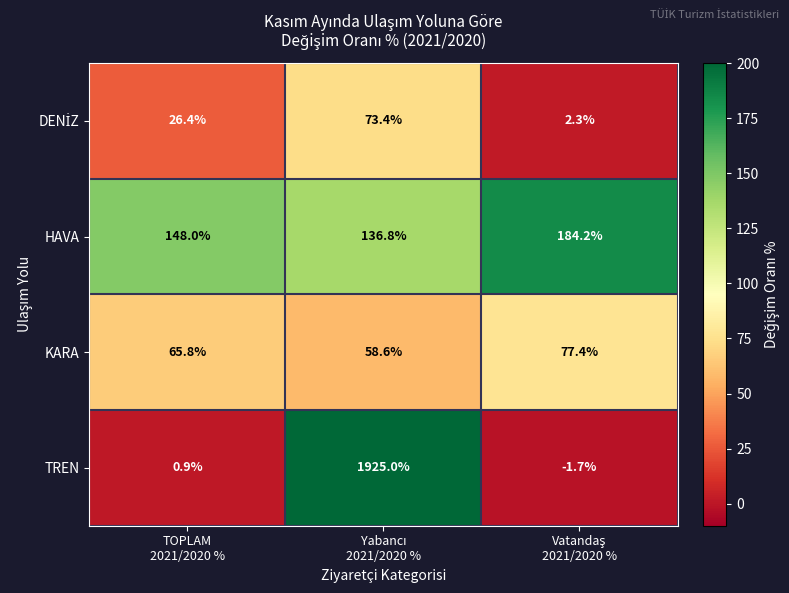

Which series has the largest range (max minus min)?

TREN